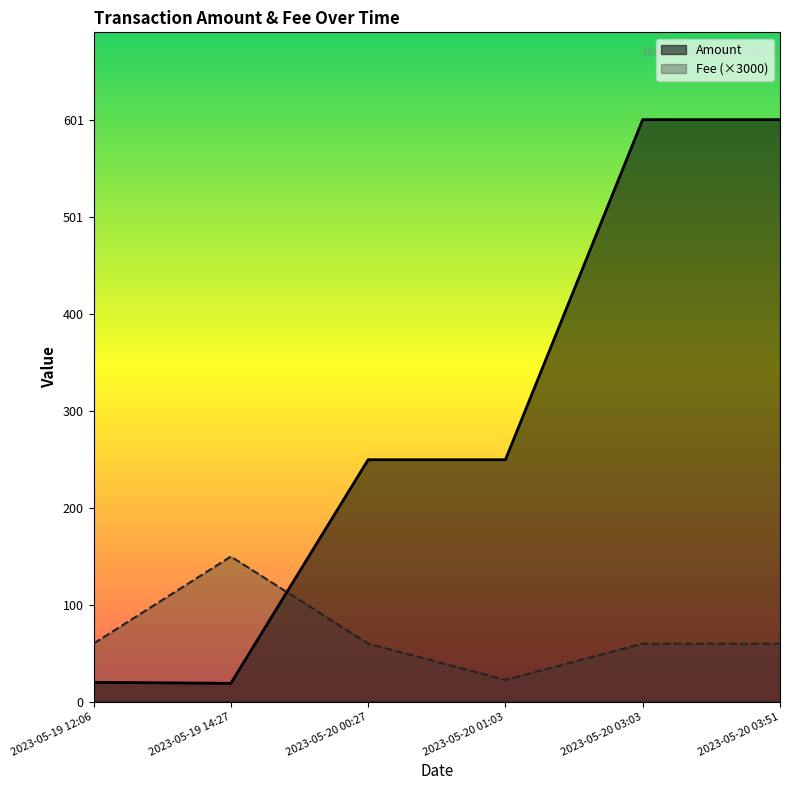

What is the sum of all Amount values?

1741.7